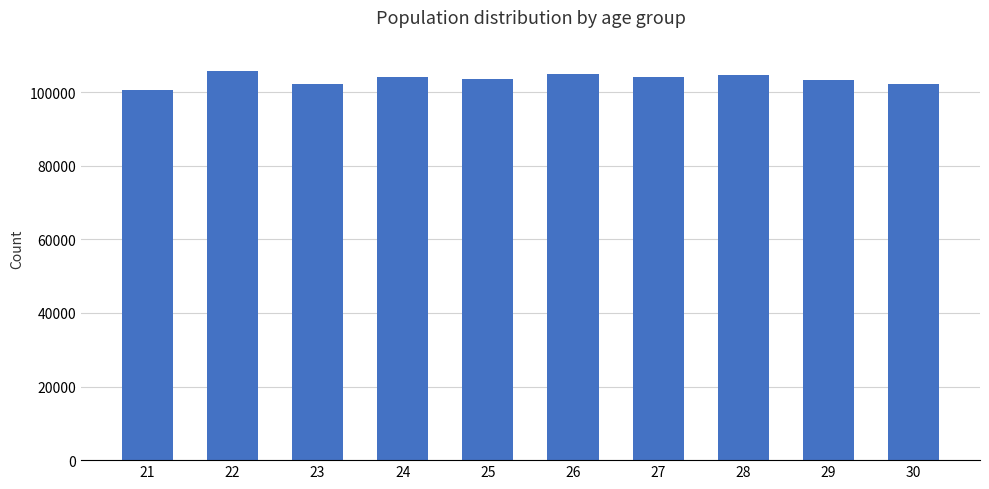

What is the difference between the maximum and second lowest values?

3572